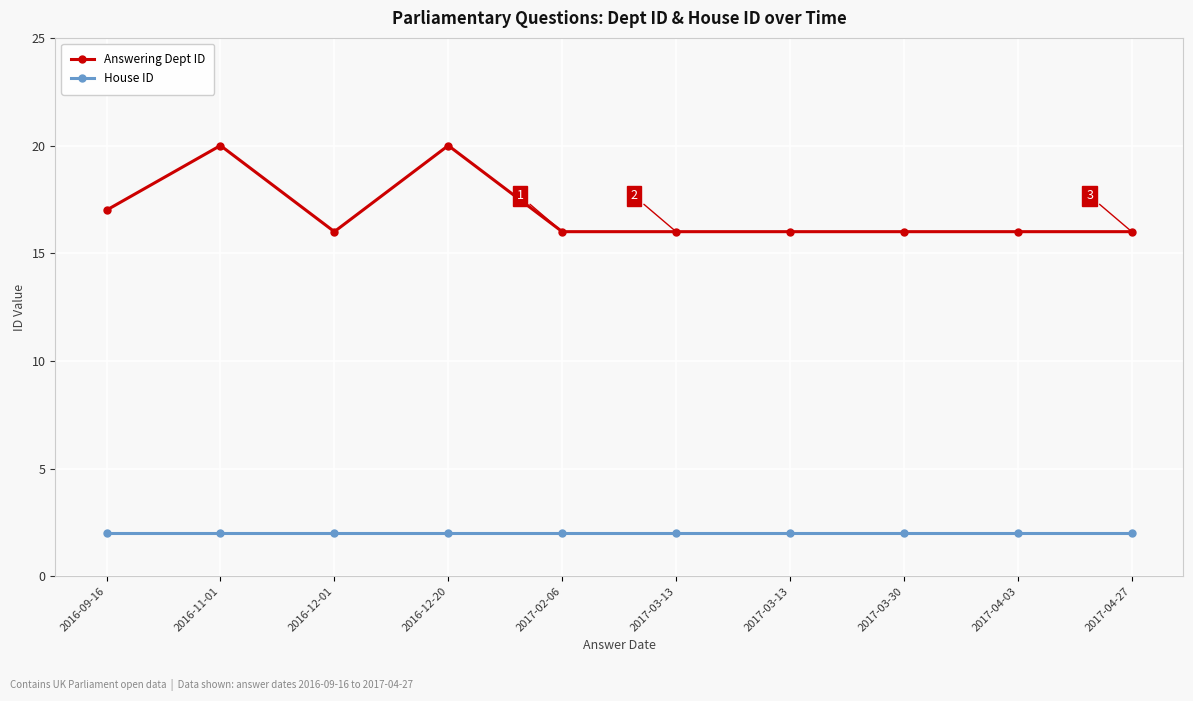

What are all the series names shown in the legend?

Answering Dept ID, House ID